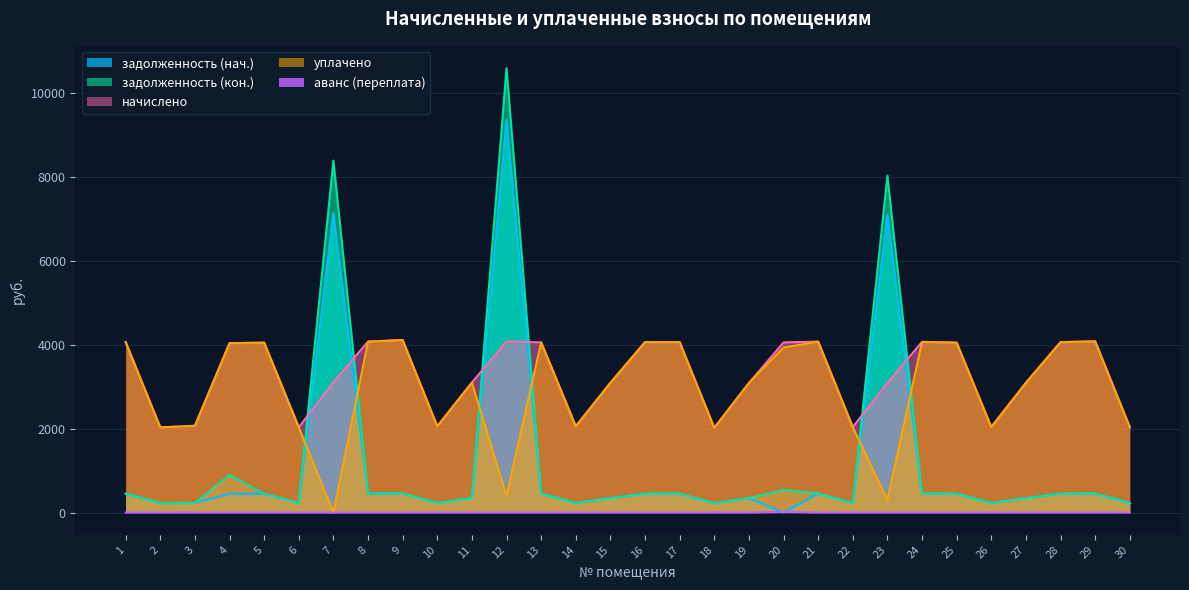

Which series has the largest total across all categories?

начислено